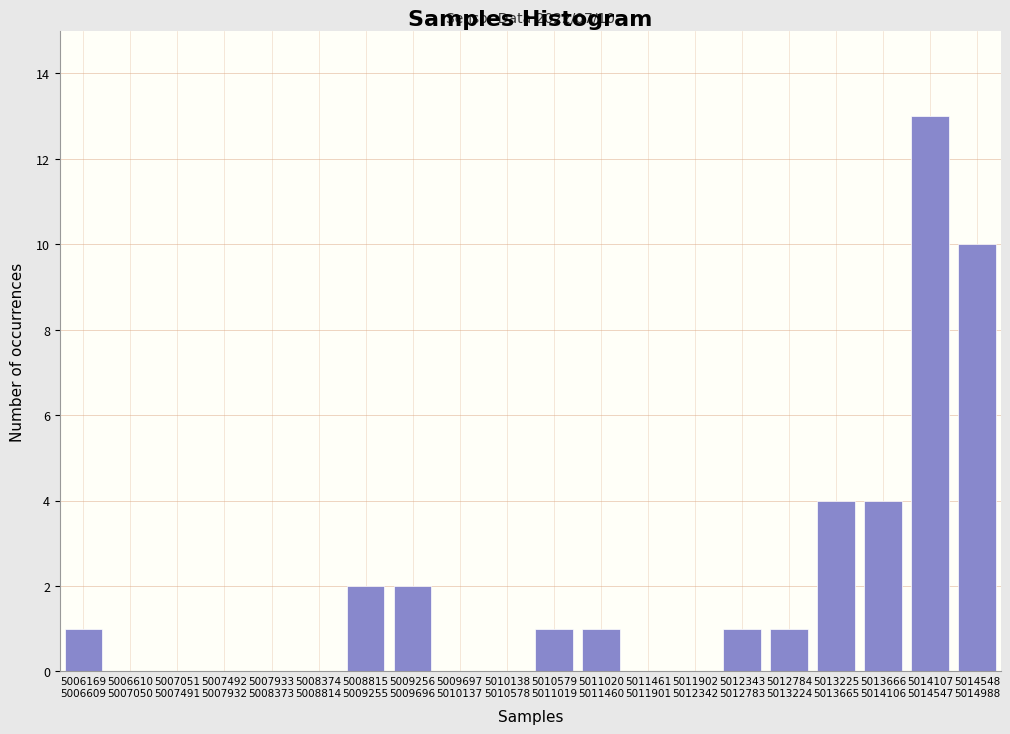

What is the maximum value shown in the chart?

13